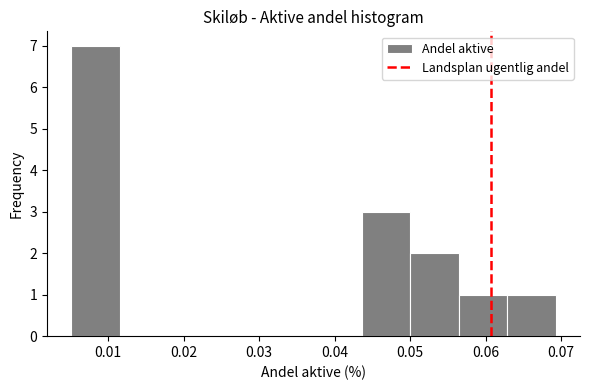

How tall is the bar that spans 0.005 to 0.012 on the x-axis? Neither the bar edges nor the heights are printed on the chart, so give them approximately, as read against the axes.

7